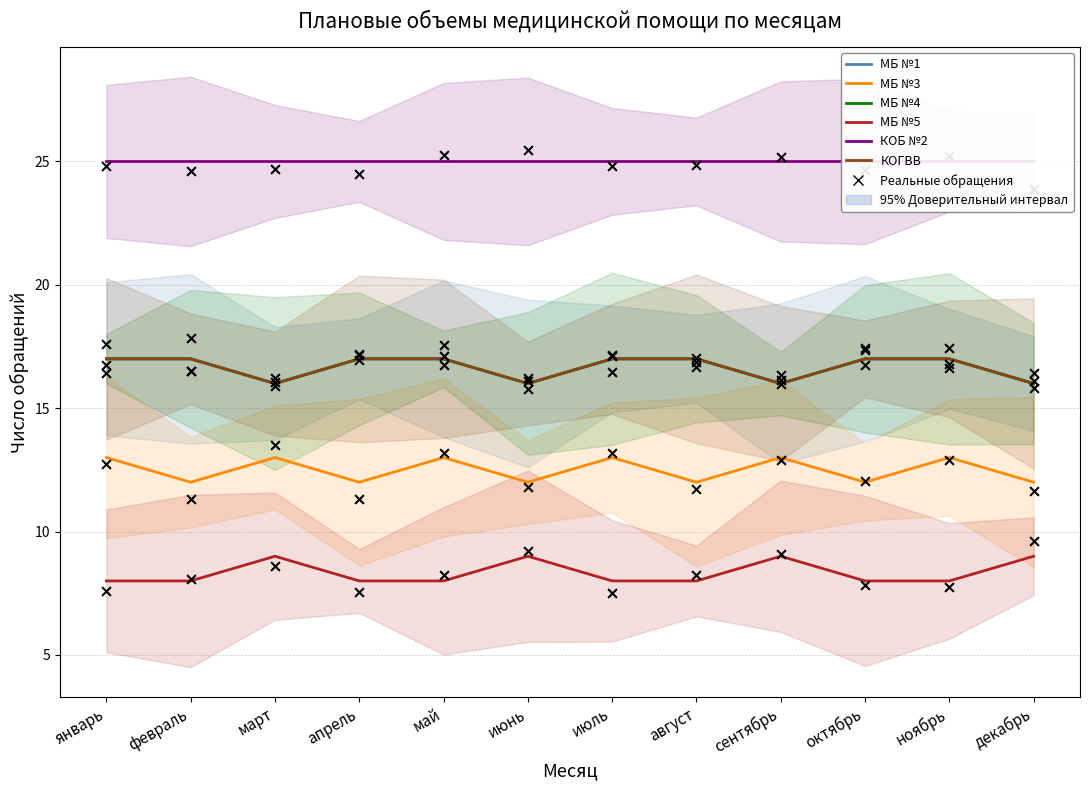

Which series has the largest total across all categories?

КОБ №2